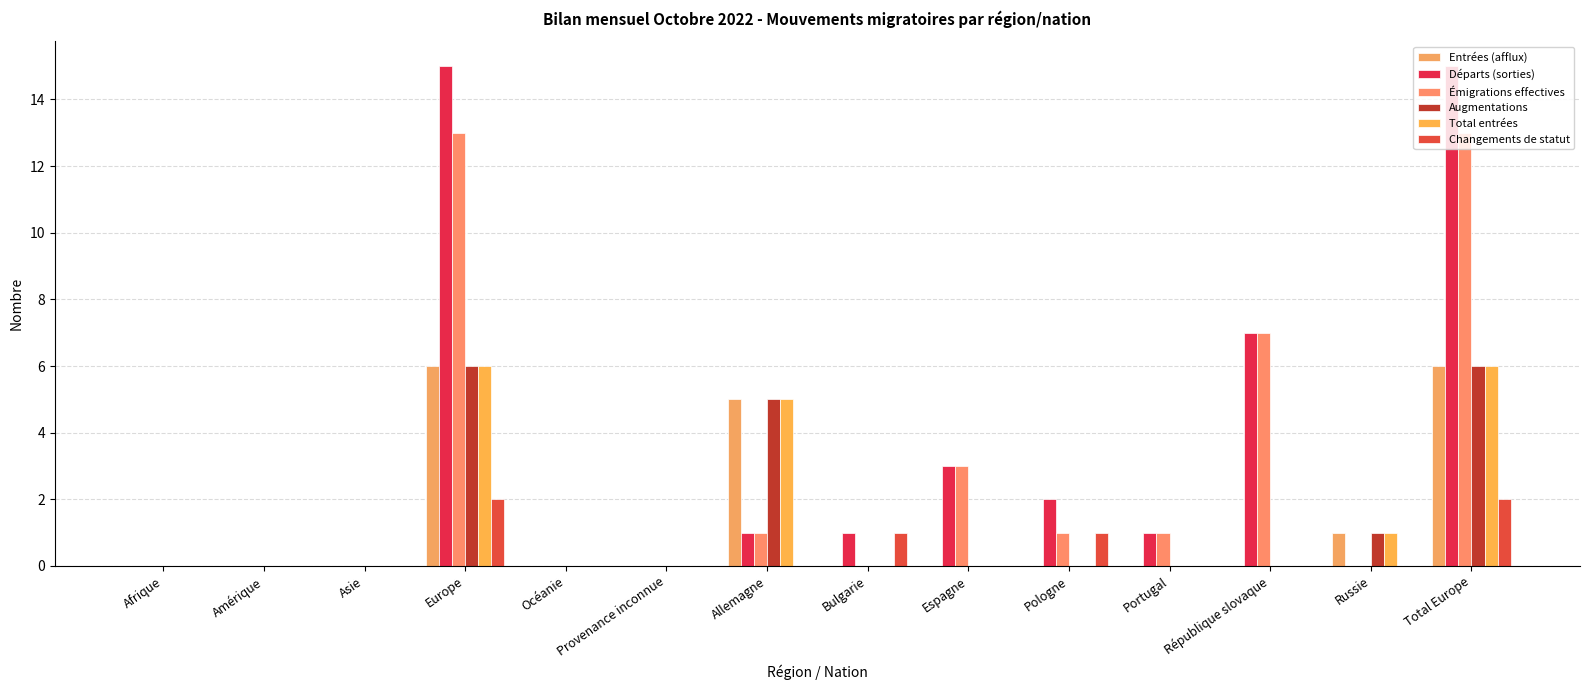

True or false: Total entrées has a value of -3 at Amérique.

False